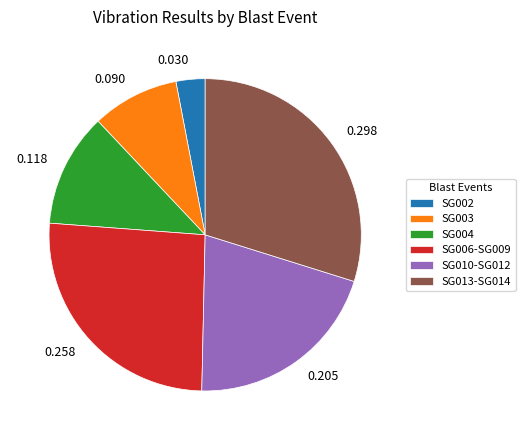

Is 0.118 the majority of the pie?

No